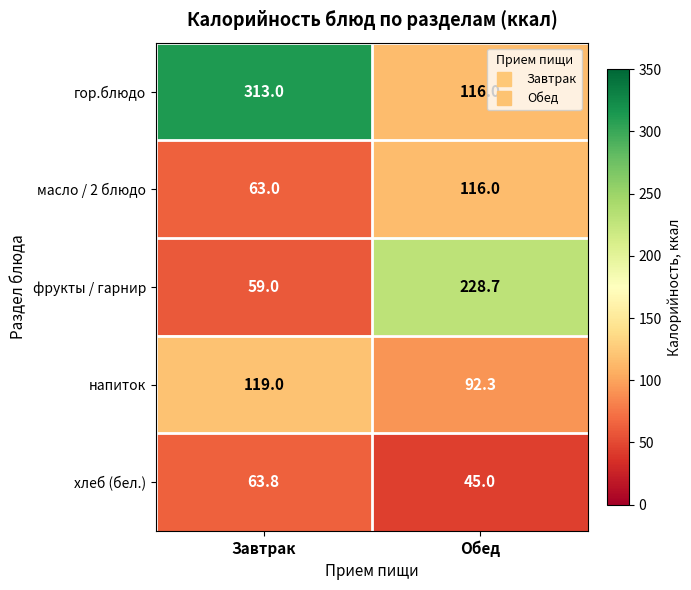

Reading left to right, list all the values displayed in this chart.

гор.блюдо: 313.0	116.0
масло / 2 блюдо: 63.0	116.0
фрукты / гарнир: 59.0	228.7
напиток: 119.0	92.3
хлеб (бел.): 63.8	45.0